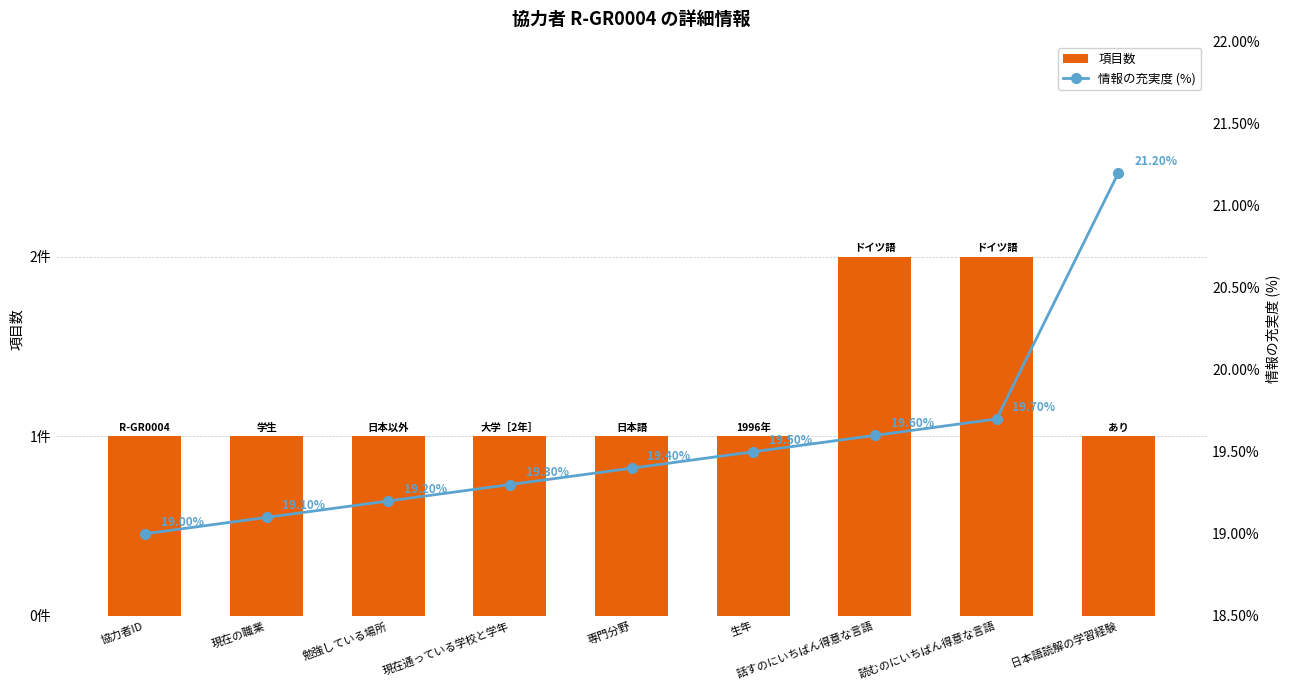

Which series changed the most between 生年 and 話すのにいちばん得意な言語?

項目数